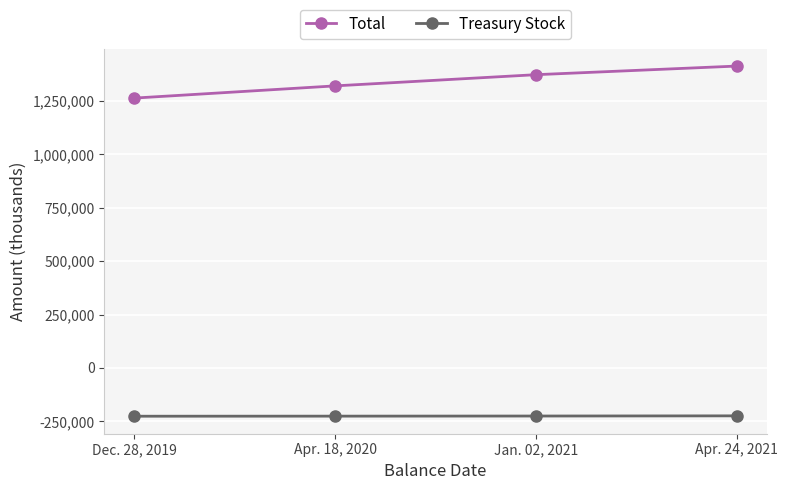

What position from the right is Dec. 28, 2019?

4